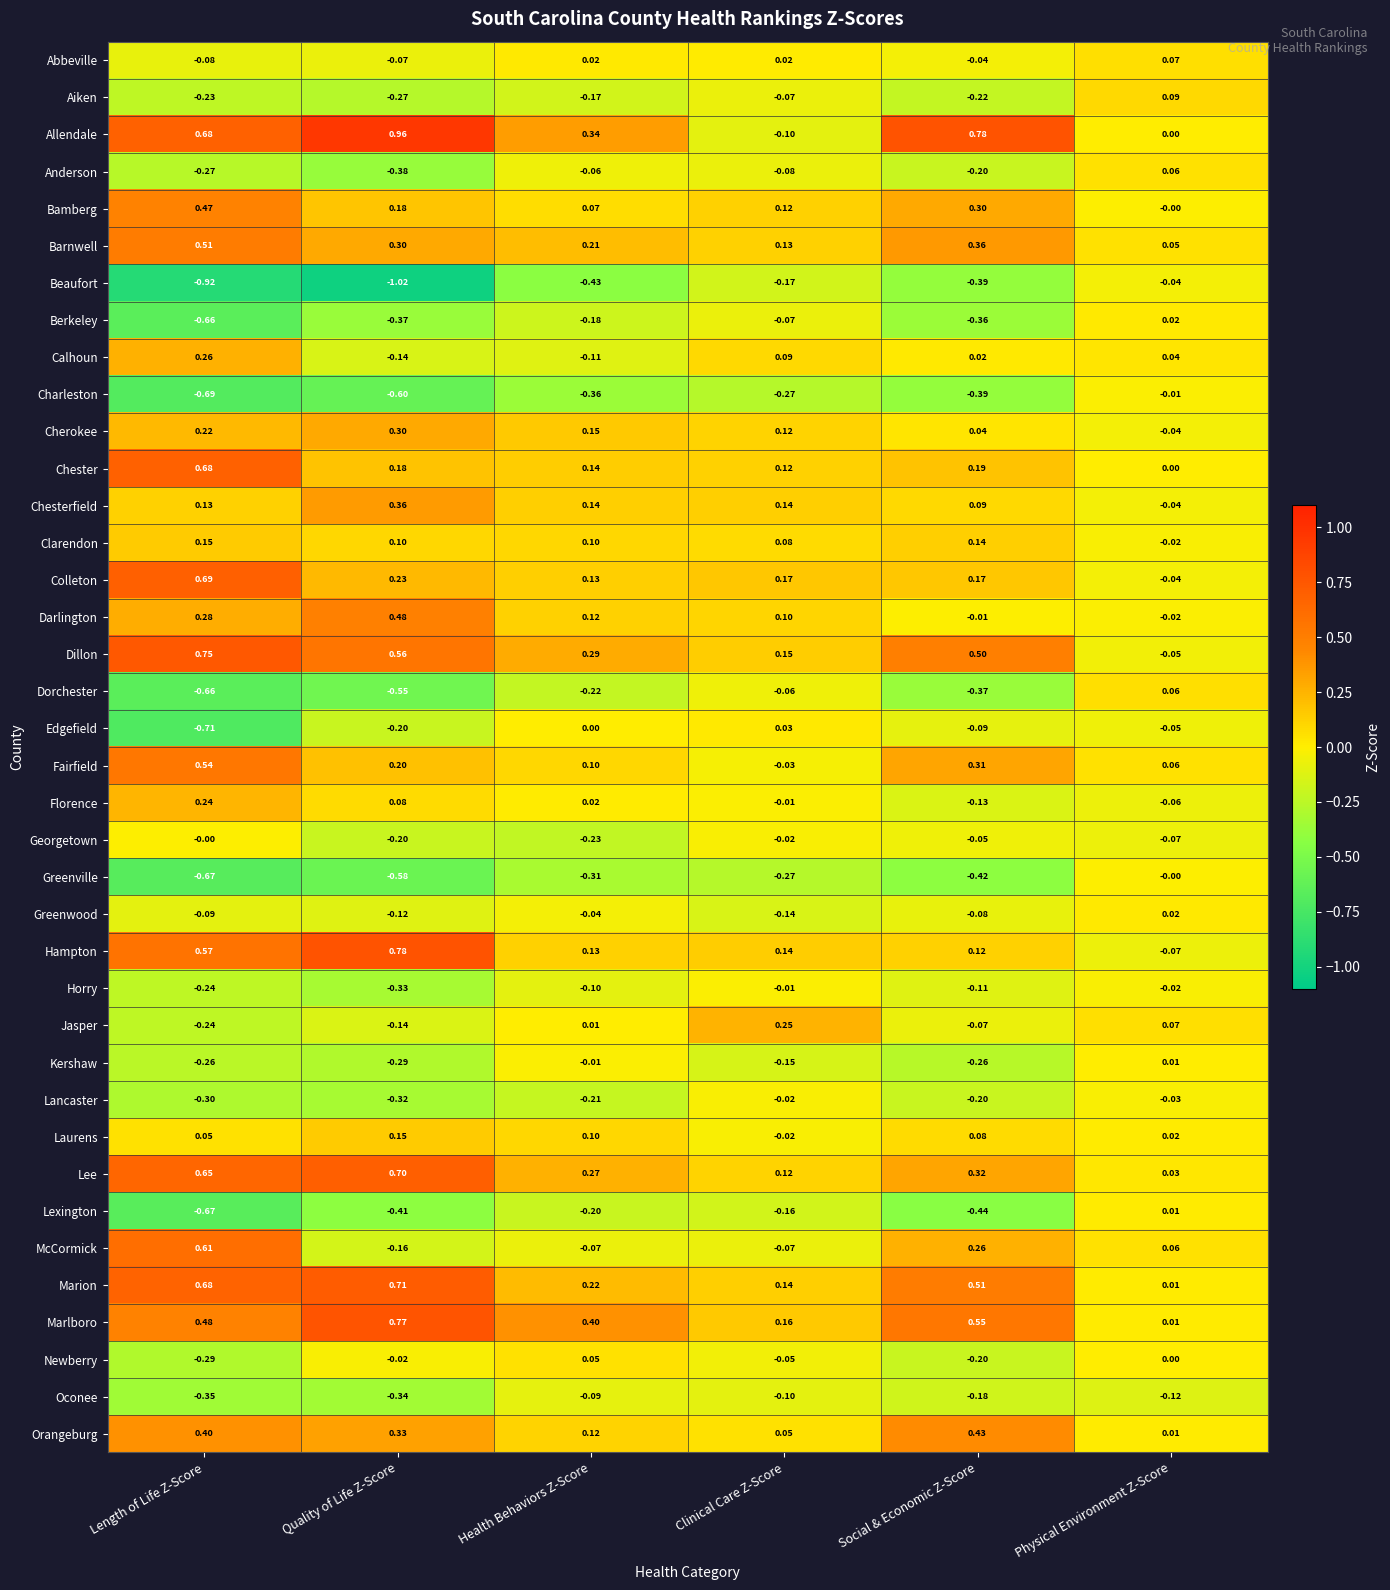

Which series has the largest total across all categories?

Allendale